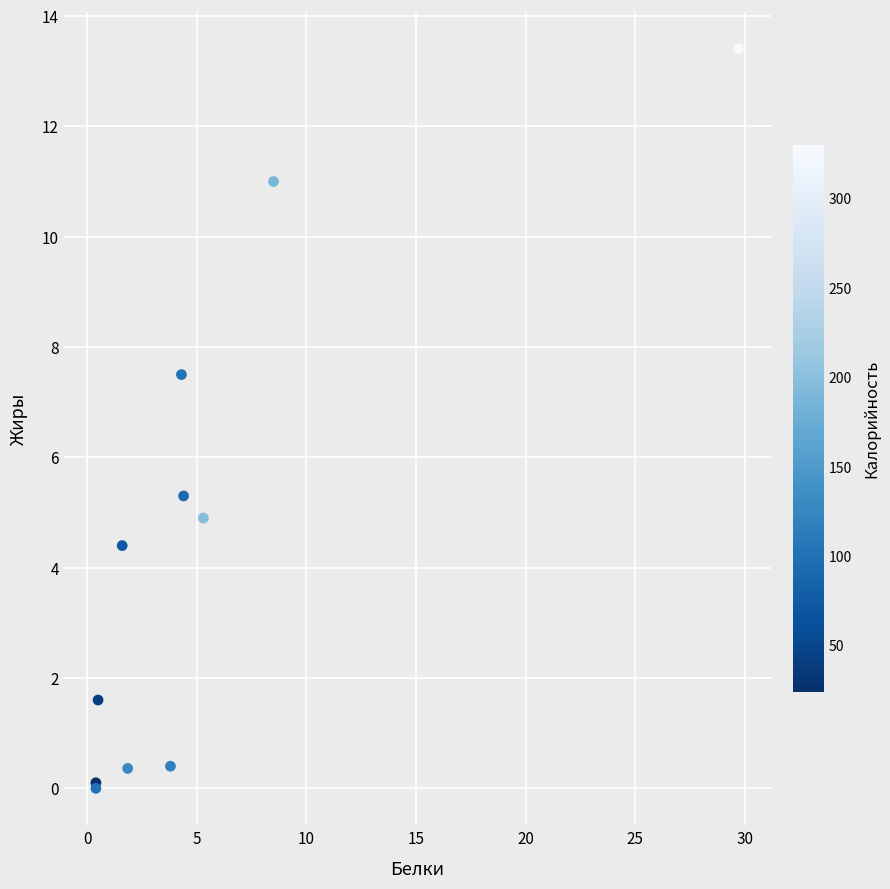

What Y value in the scatter plot is closest to 6?

5.3